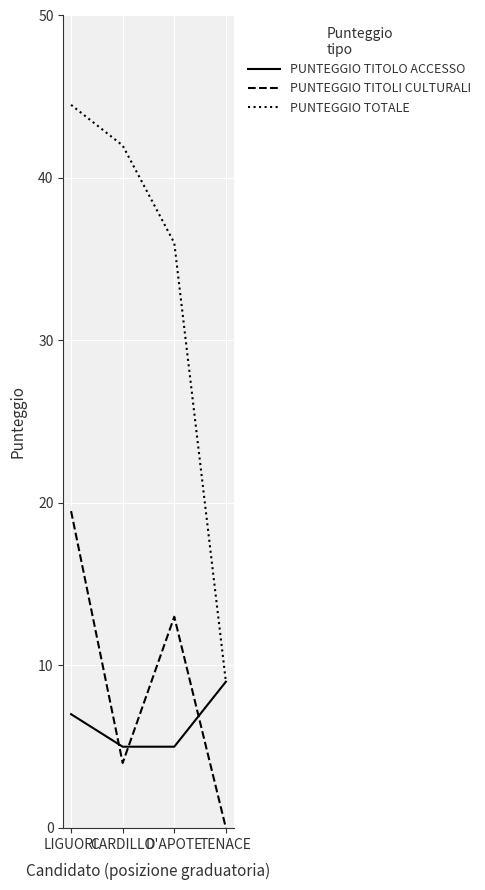

How many values in the PUNTEGGIO TITOLO ACCESSO series are below 7?

2